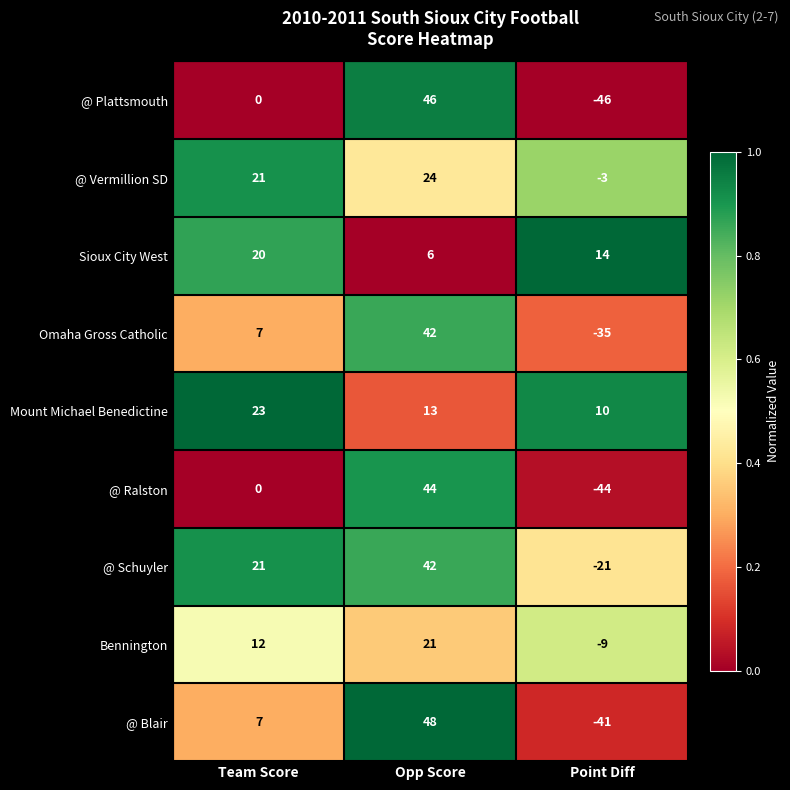

Is it true that @ Blair equals -71 at Point Diff?

False